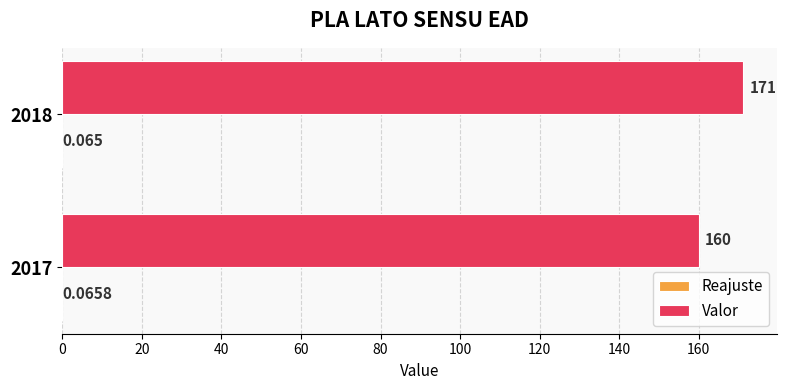

Between 2017 and 2018, which series saw the biggest shift?

Valor